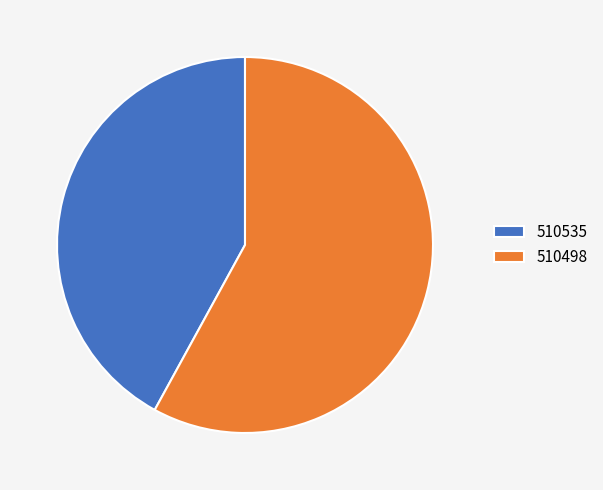

Which slice is the smallest?

510535